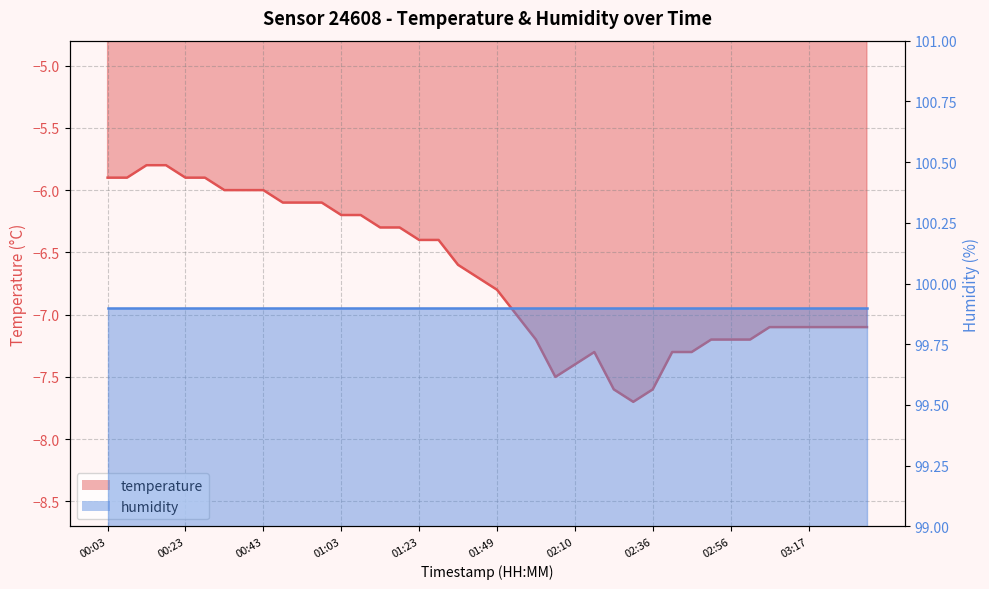

What is the label of the 18th point from the right?

02:00